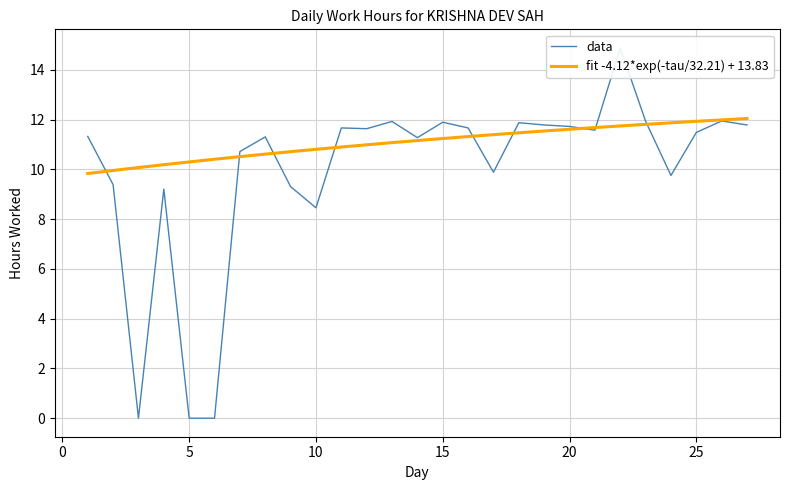

What is the average value?

9.9